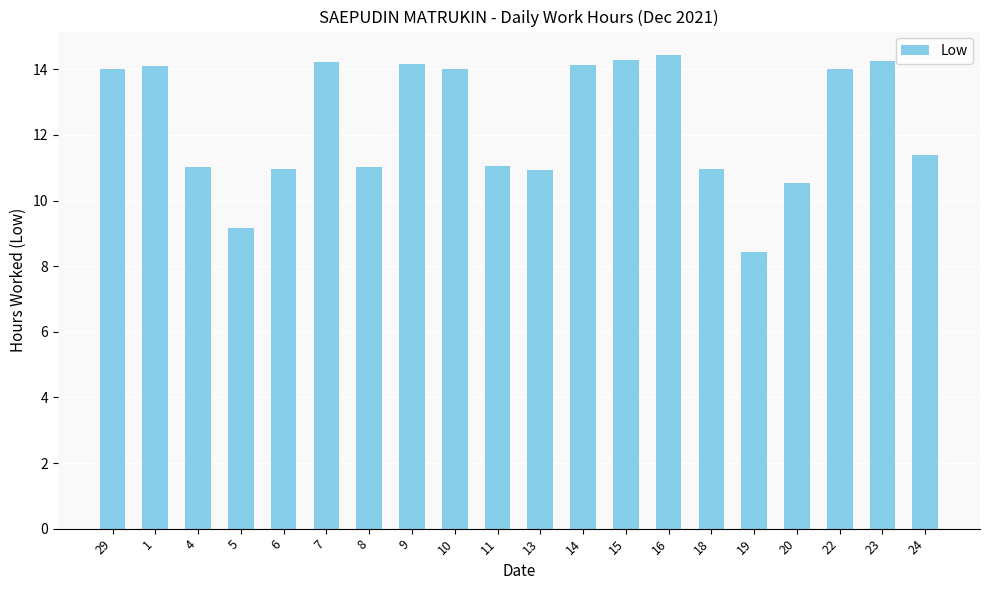

Which has a higher value, 16 or 29?

16